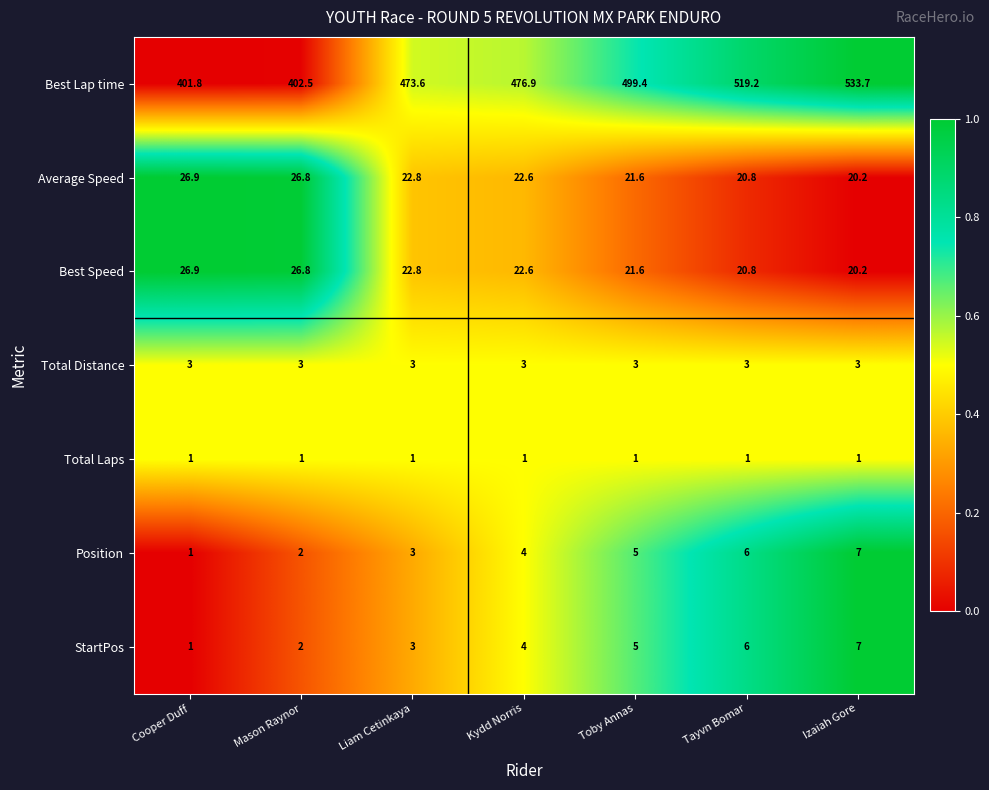

Which series has the largest total across all categories?

Best Lap time